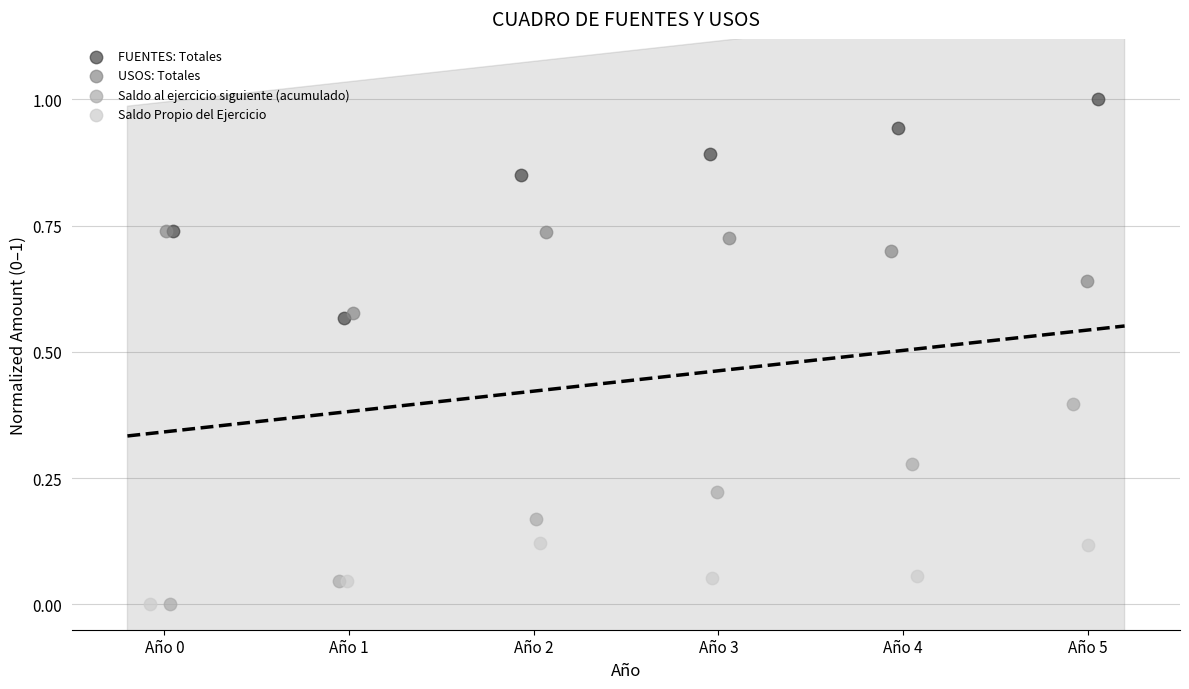

Which series contains the highest Y value?

FUENTES: Totales